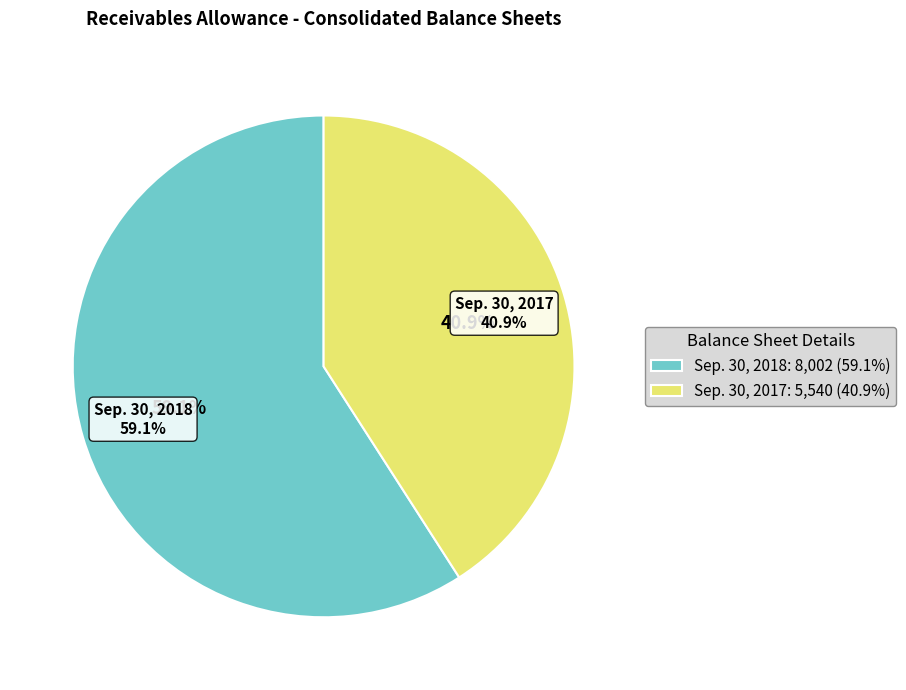

What is the smallest slice in the pie chart?

Sep. 30, 2017